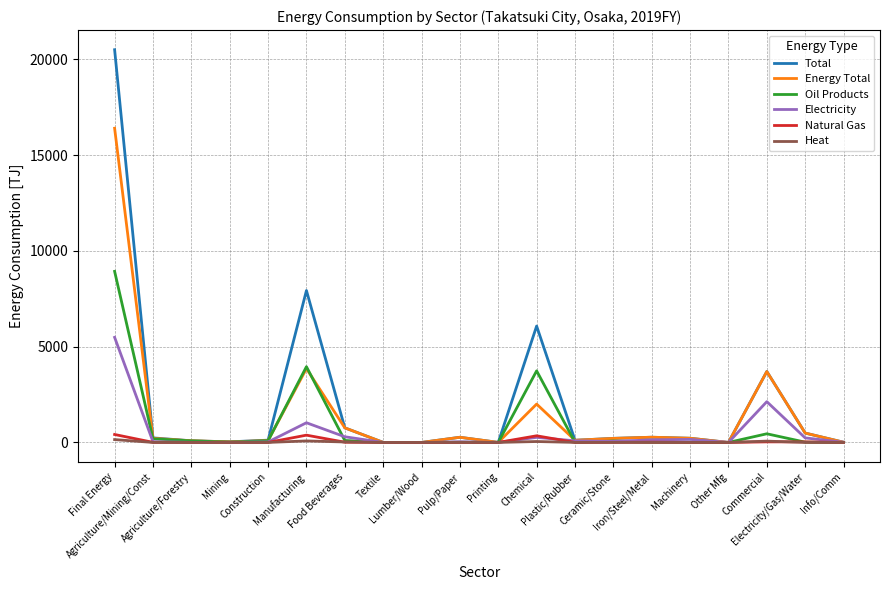

Which series has the largest range (max minus min)?

Total